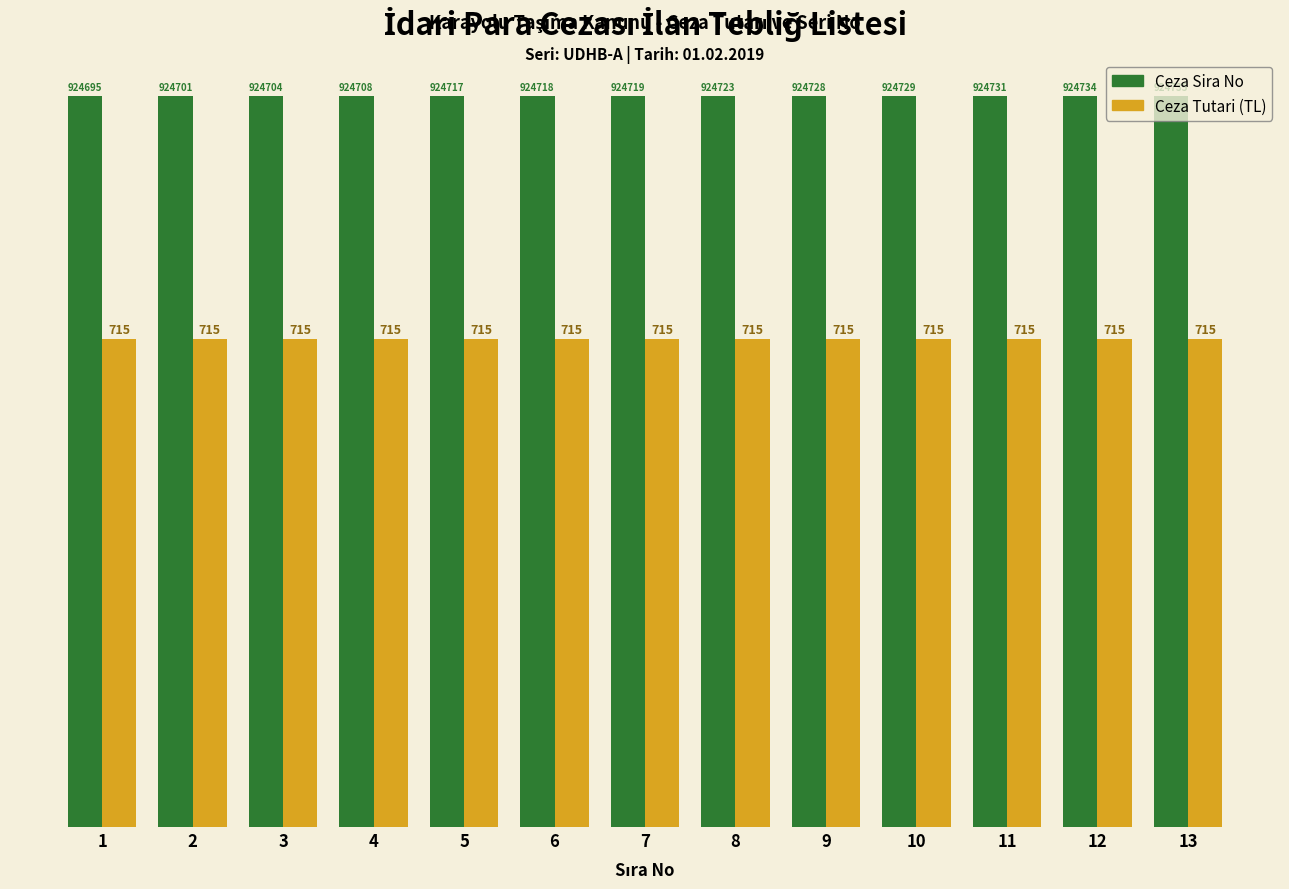

What is the greatest value displayed?

1072.5